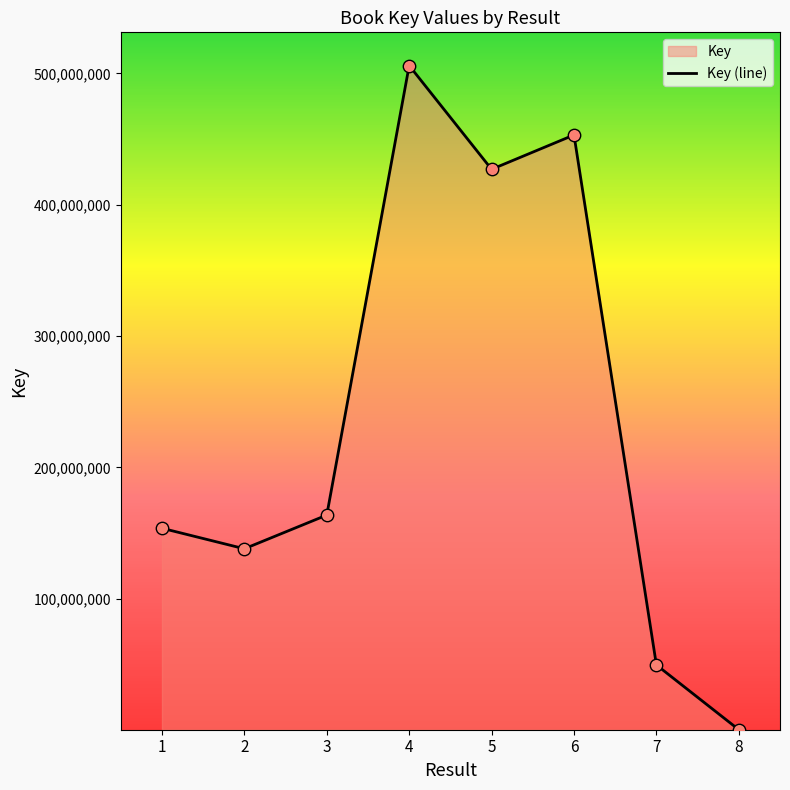

What is the change in value from 1 to 2?

-15622762